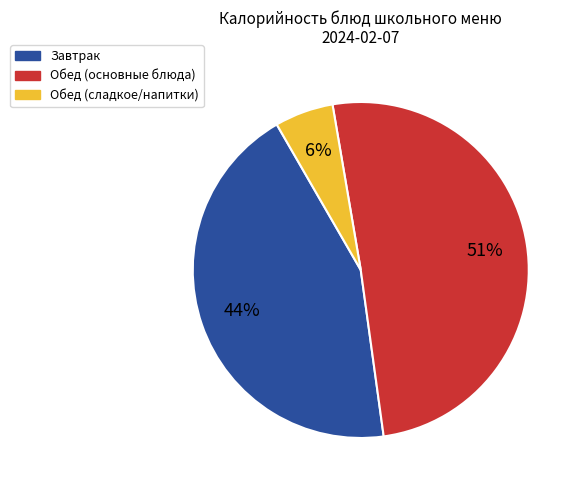

To the nearest percent, what is the average slice percentage?

33%